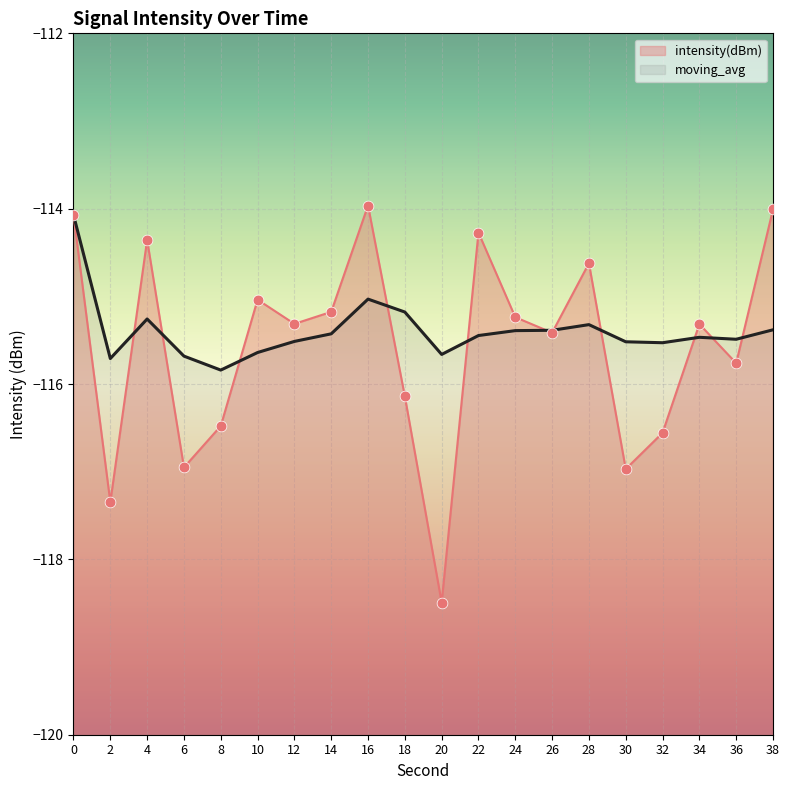

What are all the series names shown in the legend?

intensity(dBm), moving_avg